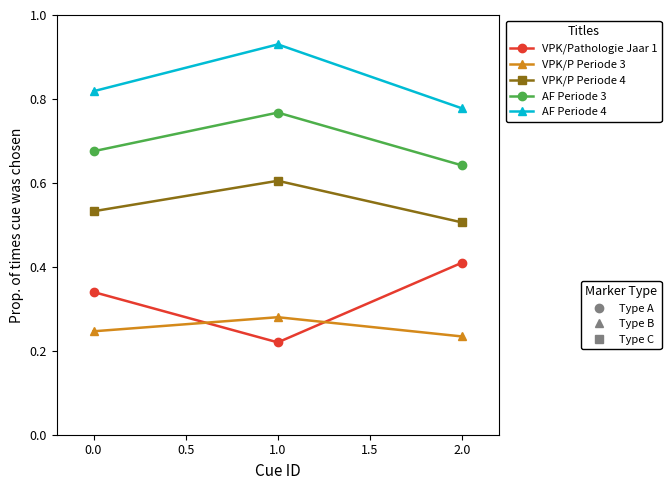

What is the label of the 3rd point from the left?

2.0